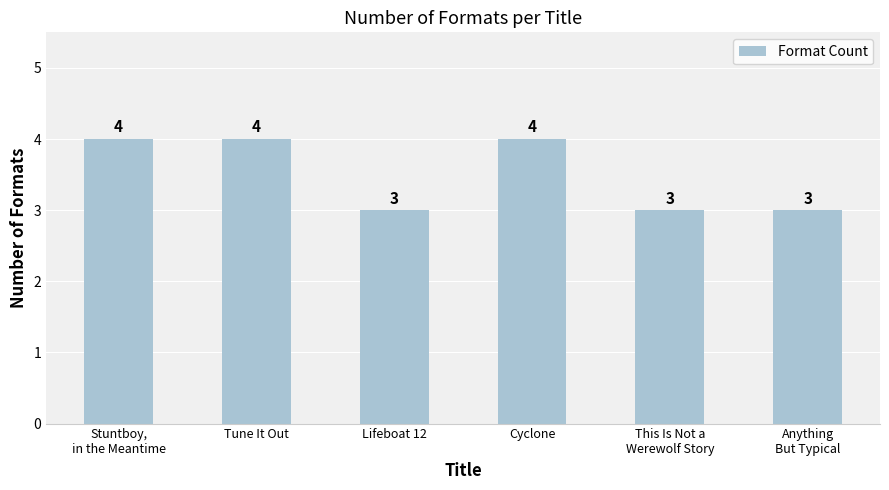

What is the label of the 4th bar from the left?

Cyclone